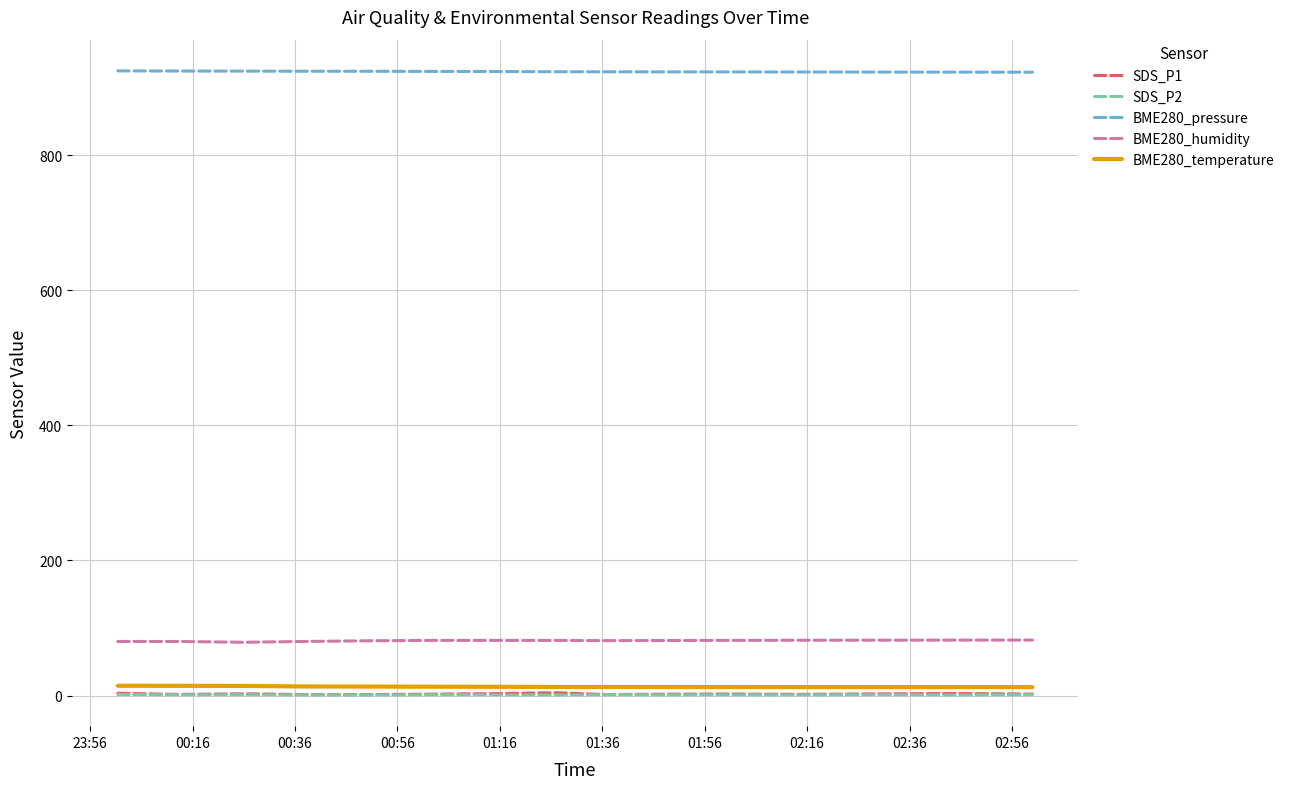

What is the maximum value shown in the chart?

925.0